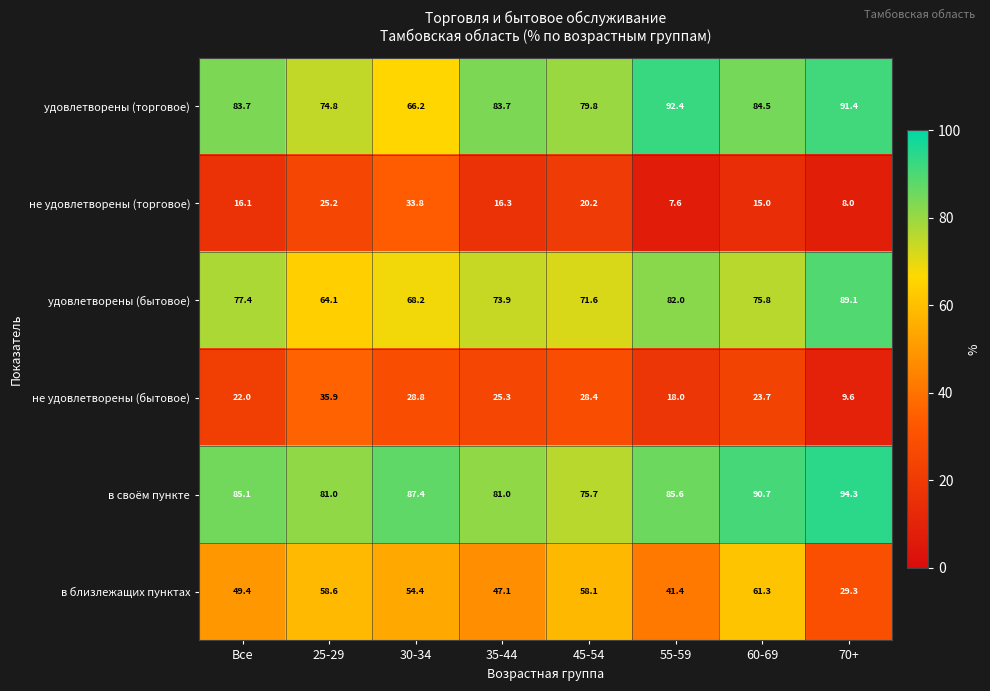

What is the sum of the не удовлетворены (бытовое) values at Все and 25-29?

57.9